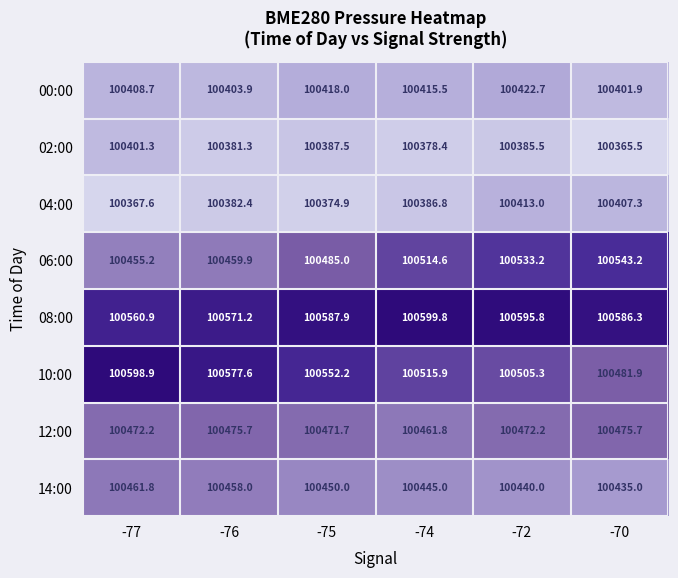

What is the sum of all 04:00 values?

602332.0